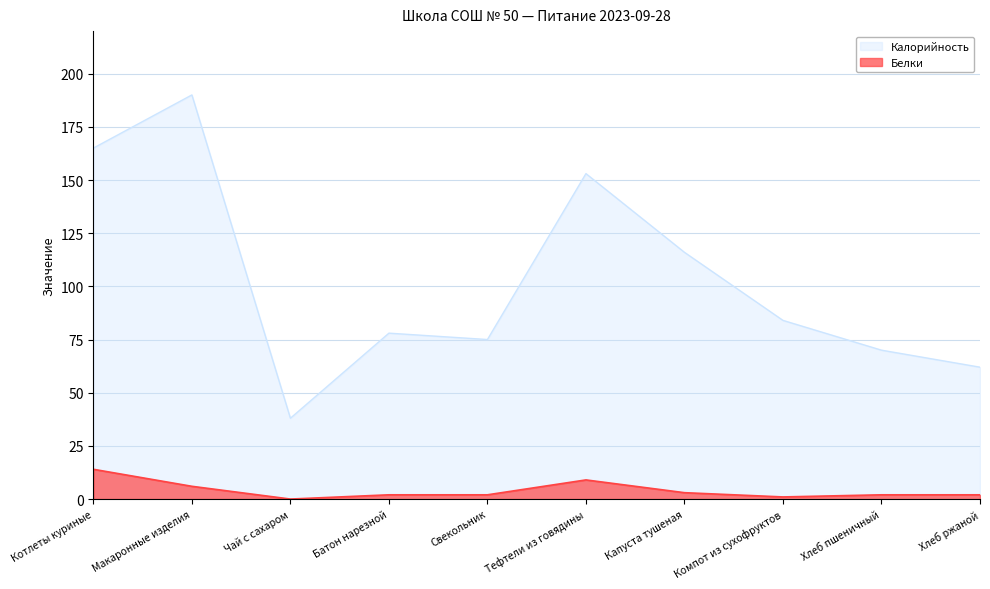

True or false: Белки has a value of 3 at Капуста тушеная.

True